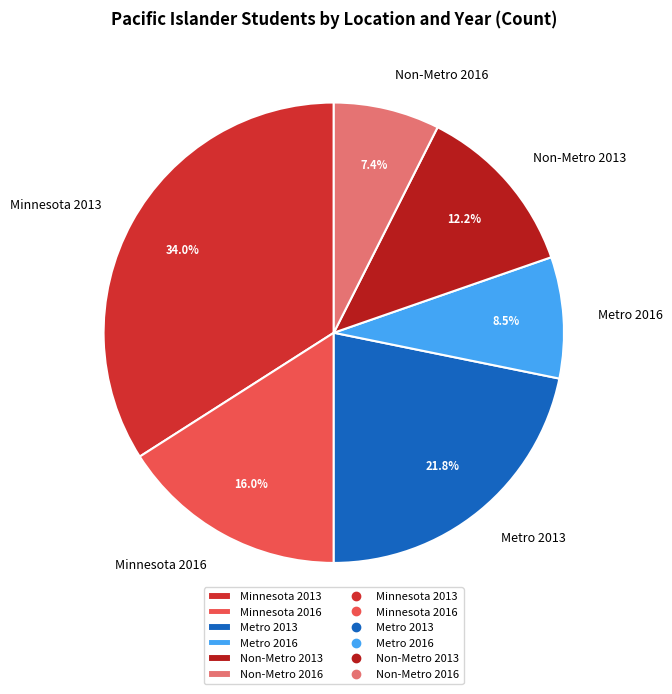

Is the sum of Metro 2013 and Minnesota 2013 greater than half?

Yes